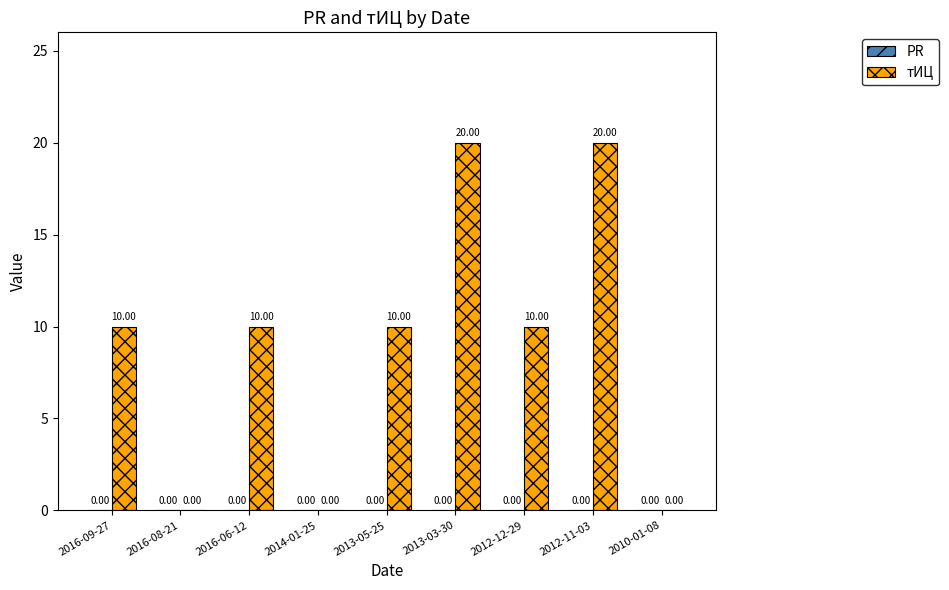

What is the sum of all values?

80